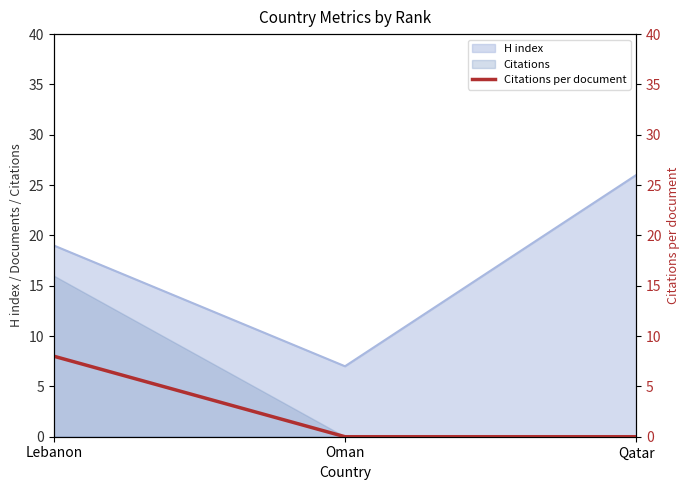

True or false: H index has a value of 10 at Qatar.

False